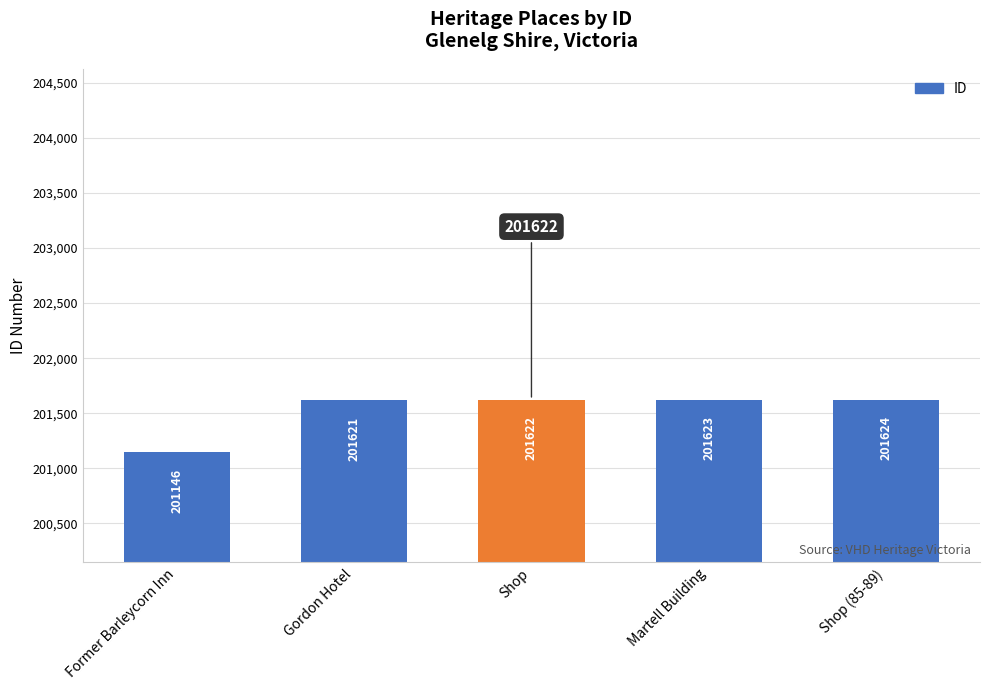

Reading left to right, extract all data points from this chart.

201146	201621	201622	201623	201624